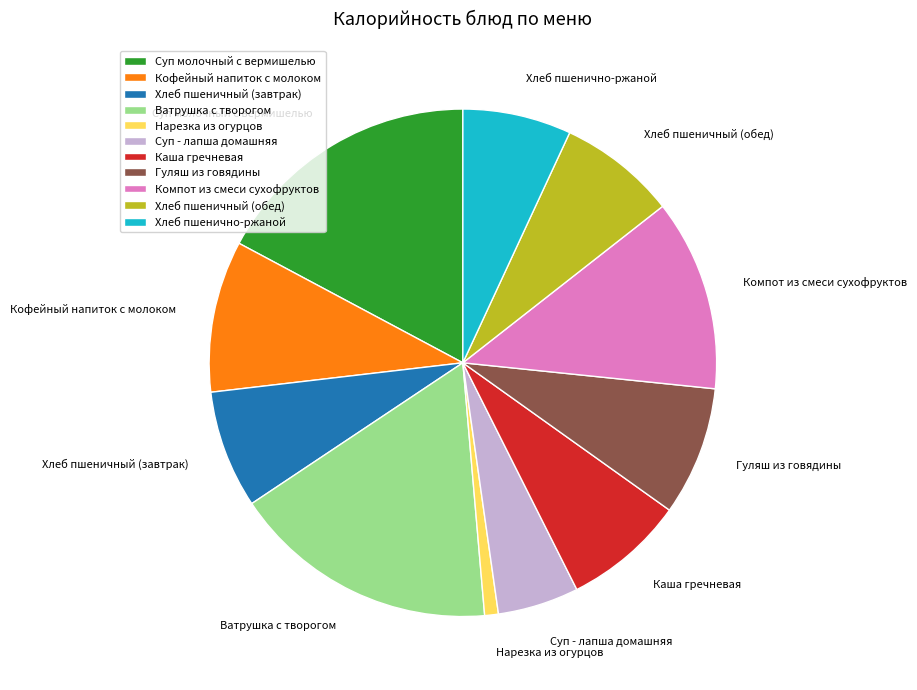

What is the smallest slice in the pie chart?

Нарезка из огурцов